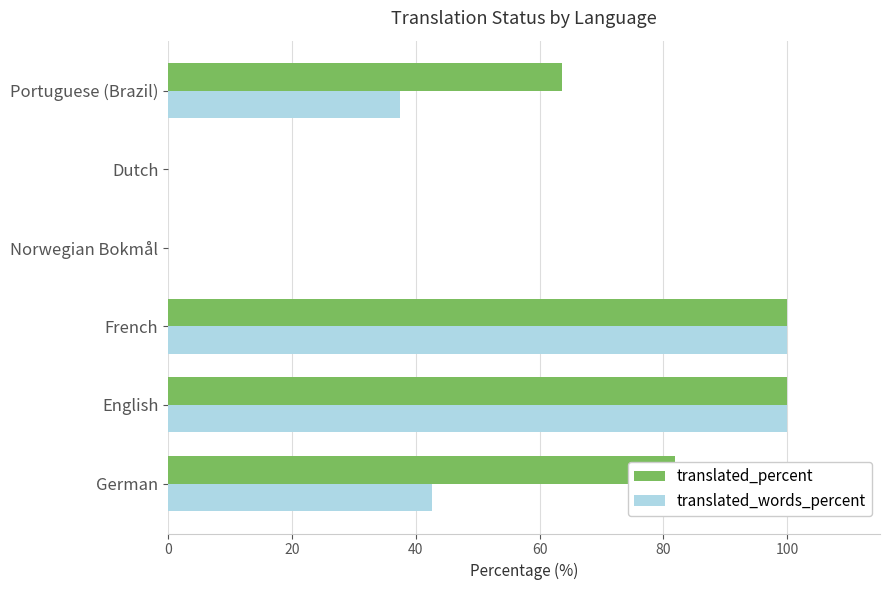

Is it true that translated_percent equals 16.5 at German?

False